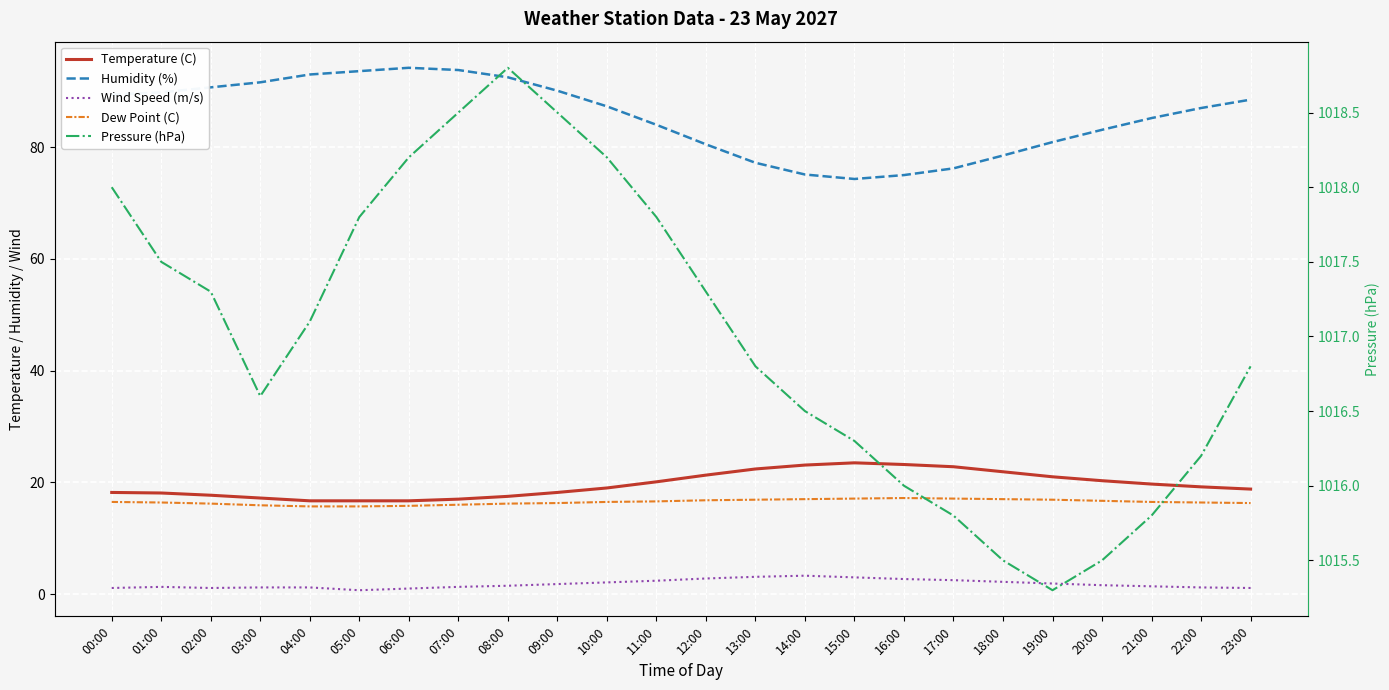

What are all the series names shown in the legend?

Temperature (C), Humidity (%), Wind Speed (m/s), Dew Point (C), Pressure (hPa)